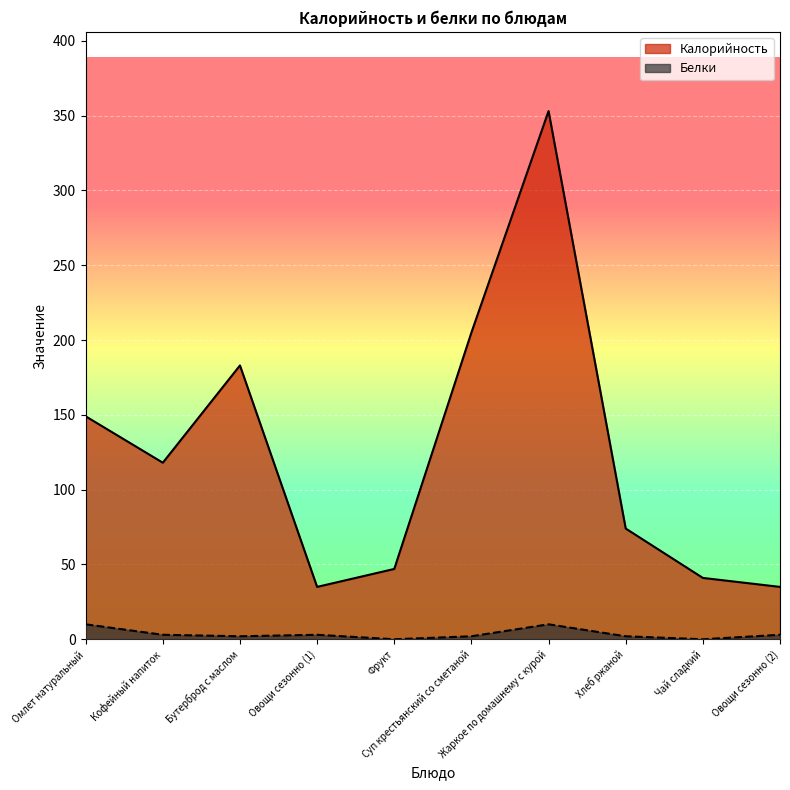

Reading left to right, transcribe all the data shown in this chart.

Калорийность: 149	118	183	35	47	205	353	74	41	35
Белки: 10	3	2	3	0	2	10	2	0	3